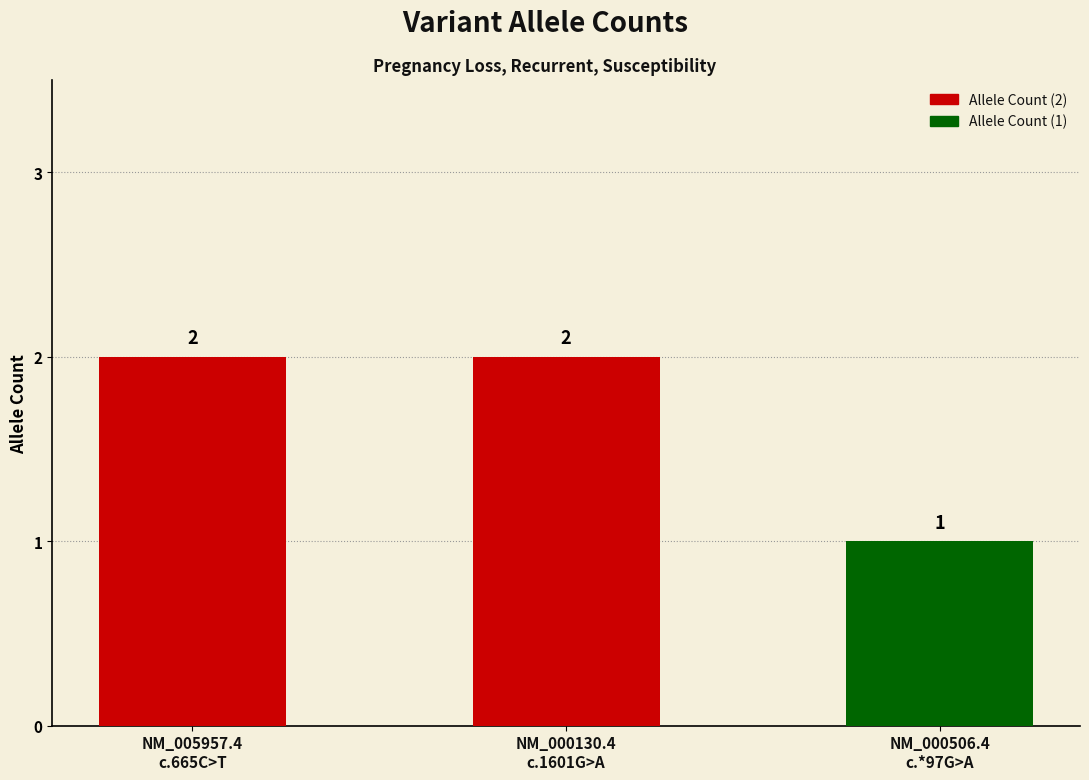

What is the sum of the values at NM_005957.4
c.665C>T and NM_000506.4
c.*97G>A?

3